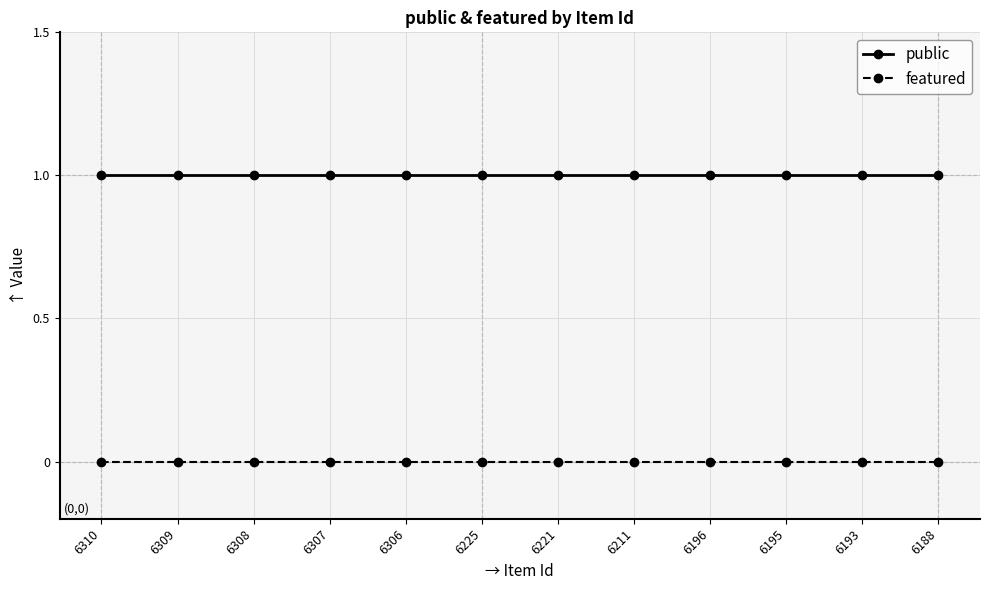

List the series in order of their peak value, lowest first.

featured, public